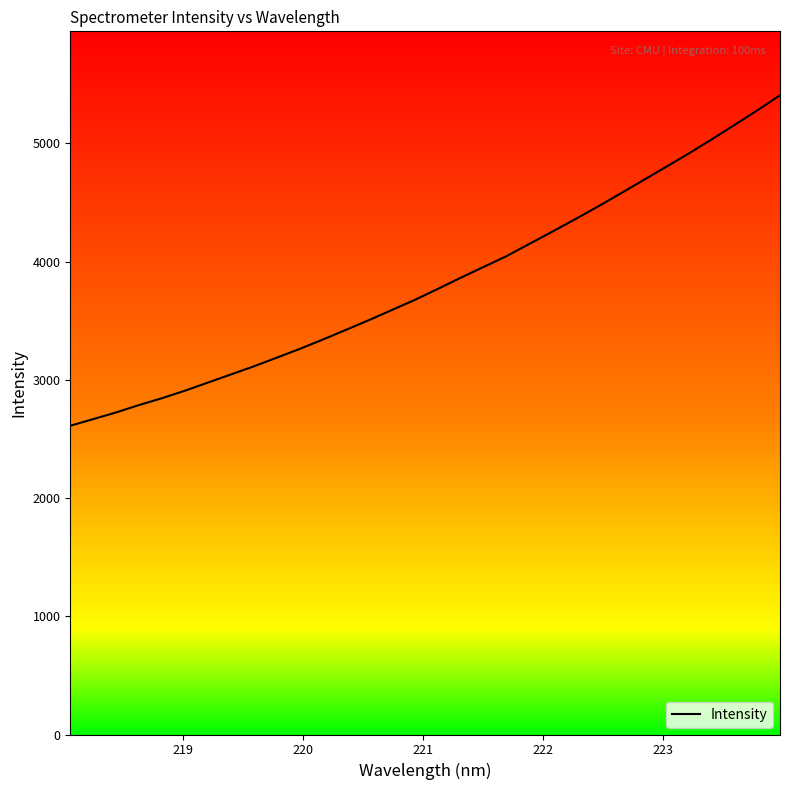

What is the minimum value shown in the chart?

2611.6